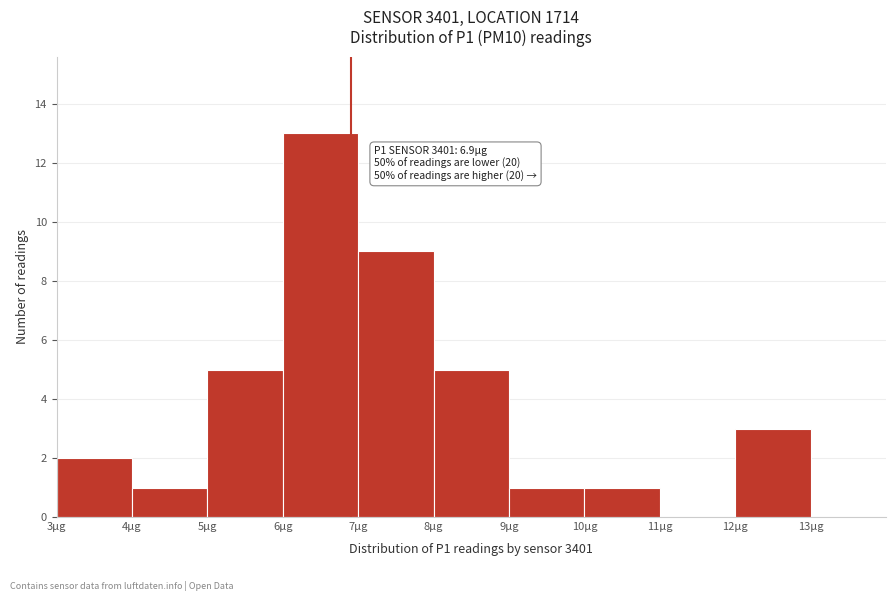

Which range on the x-axis has the tallest bar?

6 to 7